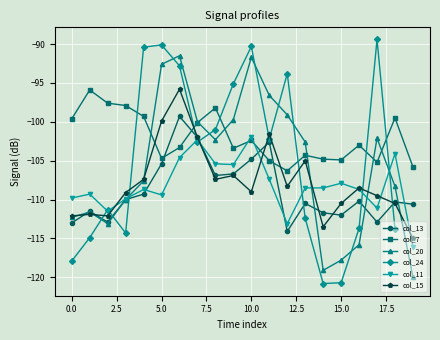

How many interior local peaks does the col_24 series have?

5